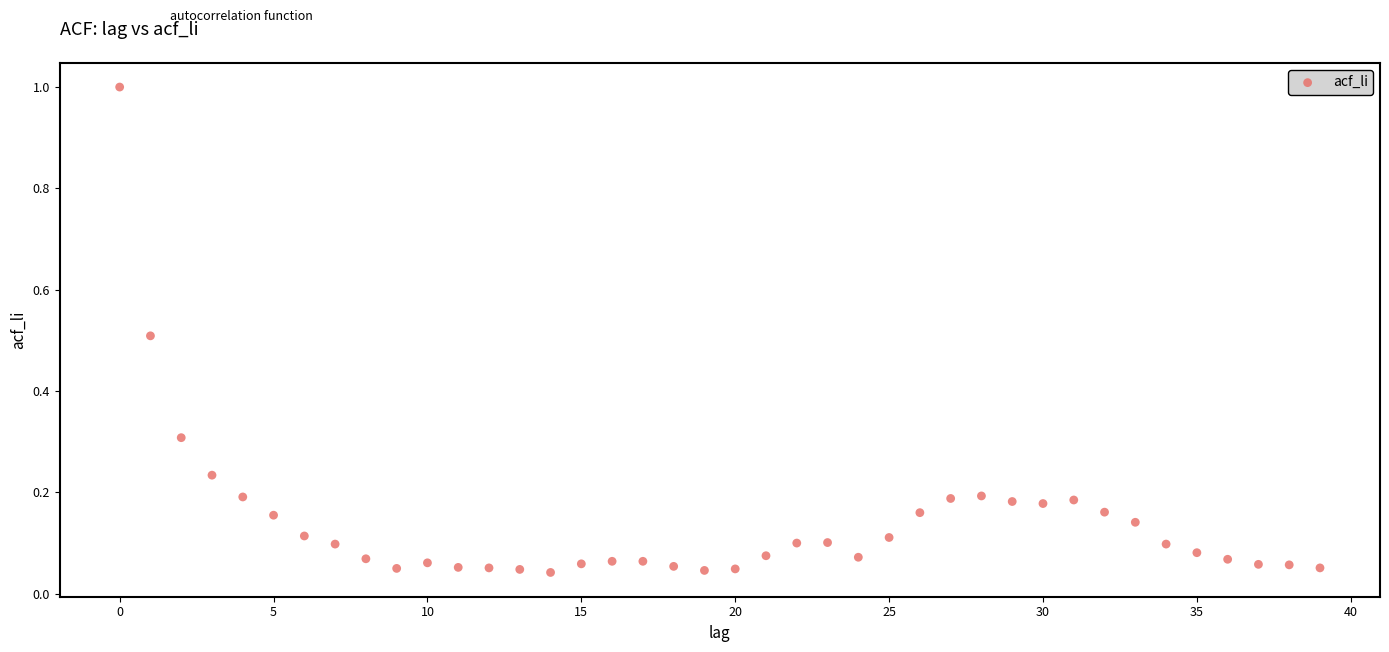

What is the range of Y values (max minus min)?

1.0